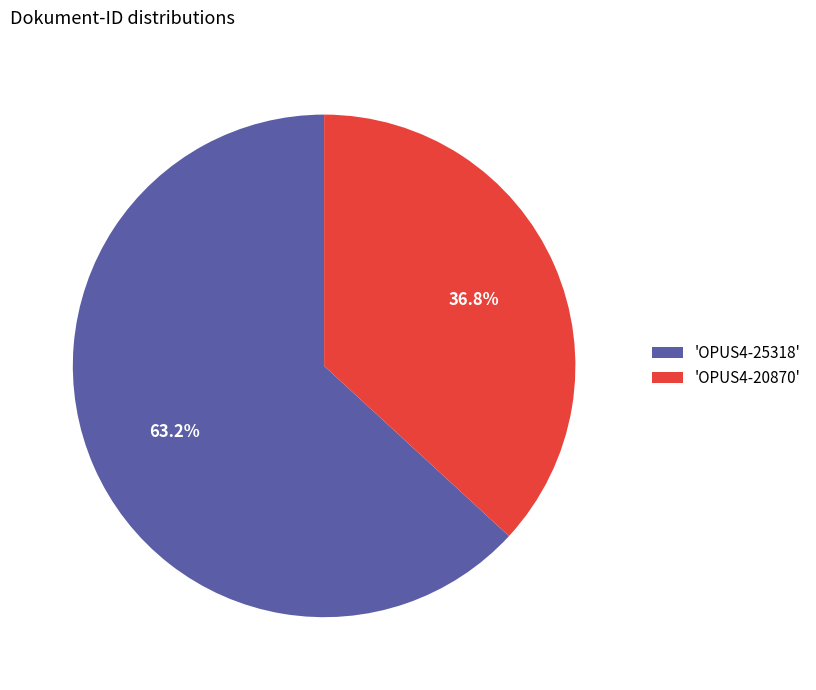

Does 'OPUS4-20870' account for over 50% of the chart?

No